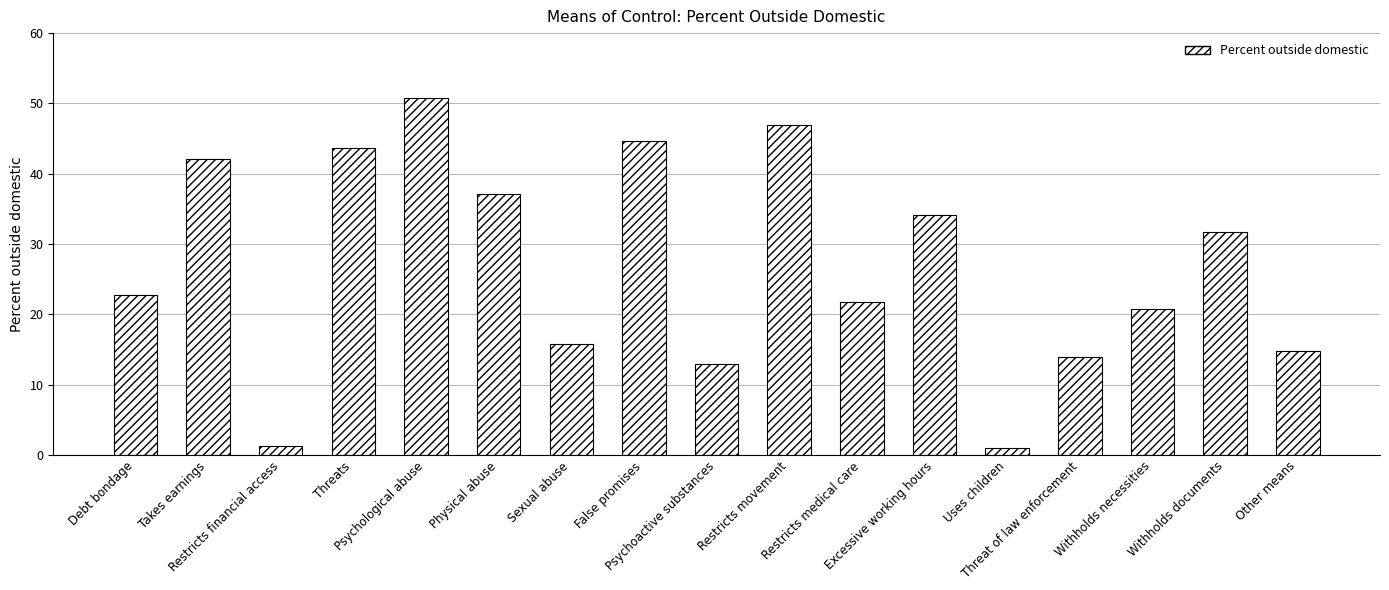

What is the maximum value shown in the chart?

50.7